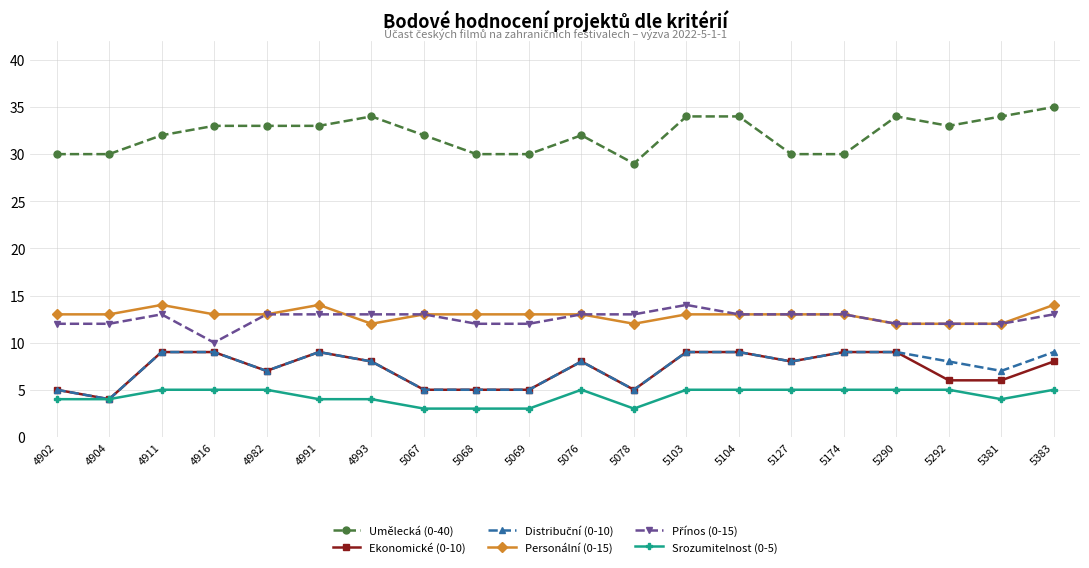

True or false: Personální (0-15) has a value of 12 at 4993.

True